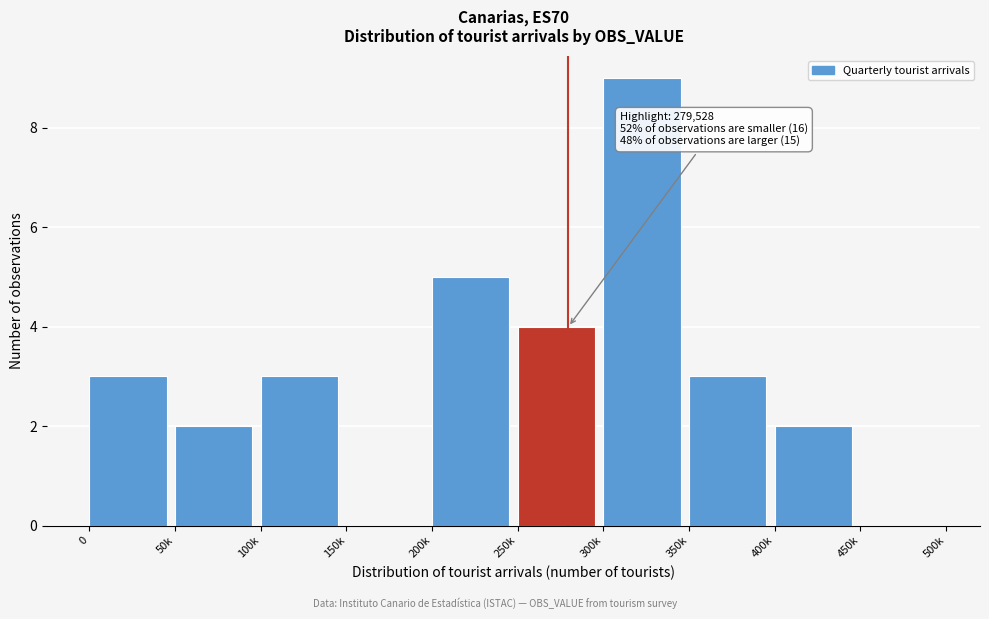

Reading left to right, extract all data points from this chart.

0=3	50k=2	100k=3	150k=0	200k=5	250k=4	300k=9	350k=3	400k=2	450k=0